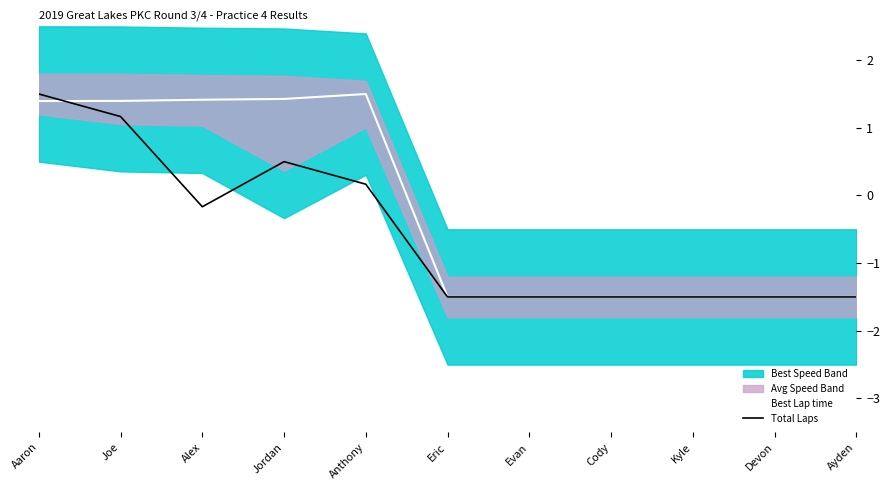

The value of Best Lap time at Alex is 1.4. True or false?

True